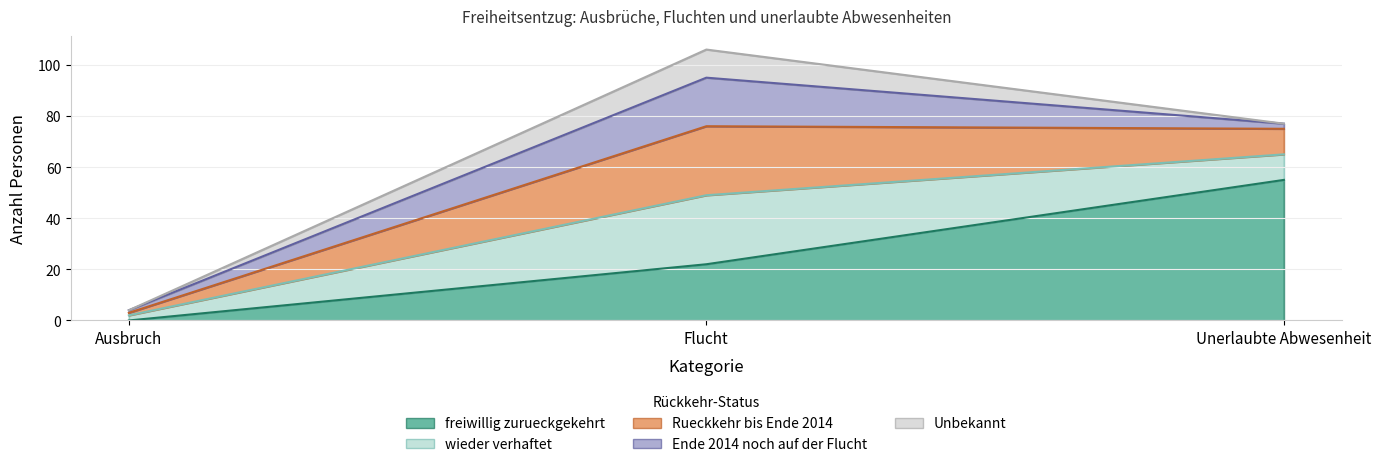

What is the sum of all Unbekannt values?

11